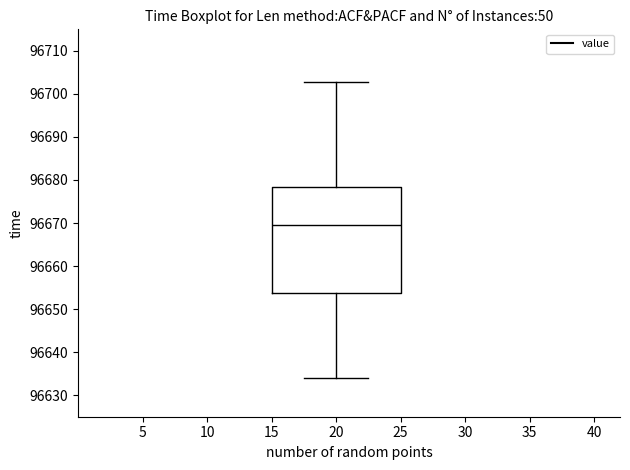

Read this box plot against the y-axis: the position of the median line, the range covered by the box, and the ends of both whiskers. The values are not printed on the chart, so give them approximately, as read against the axis.

median 96670, box 96654 to 96678, whiskers 96634 to 96703